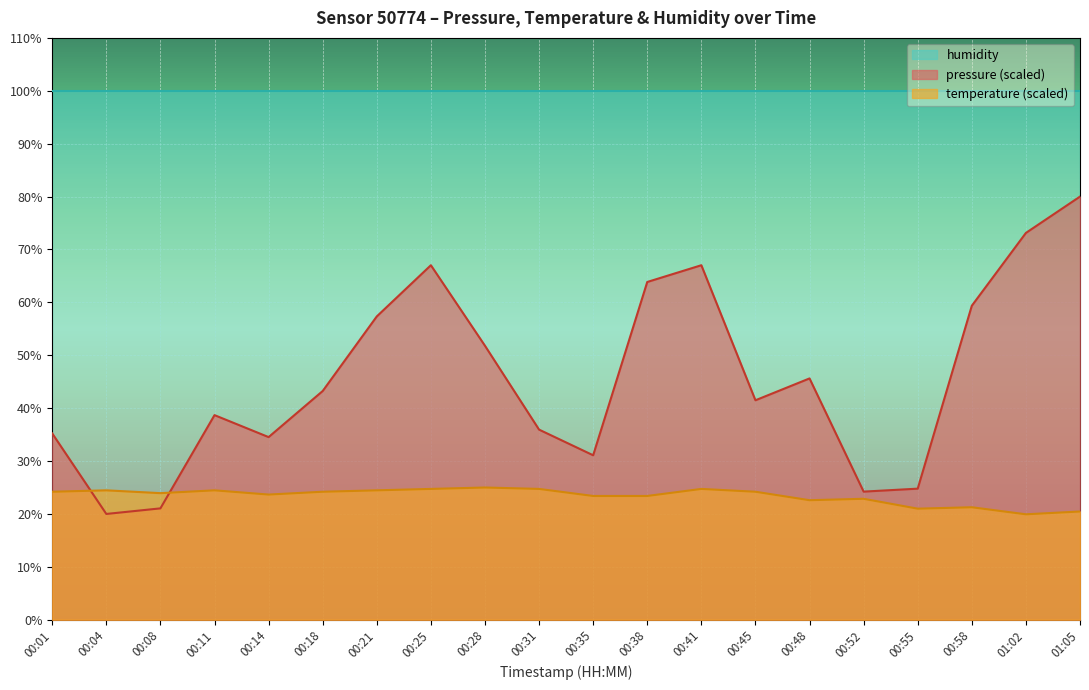

How many intersections are there between temperature and pressure?

2